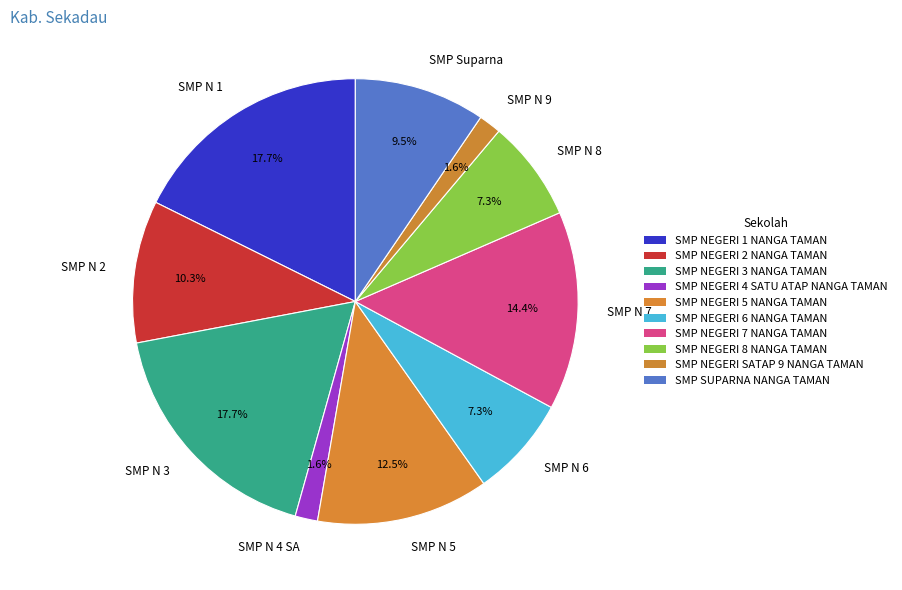

Is there any slice that represents more than half of the pie?

No